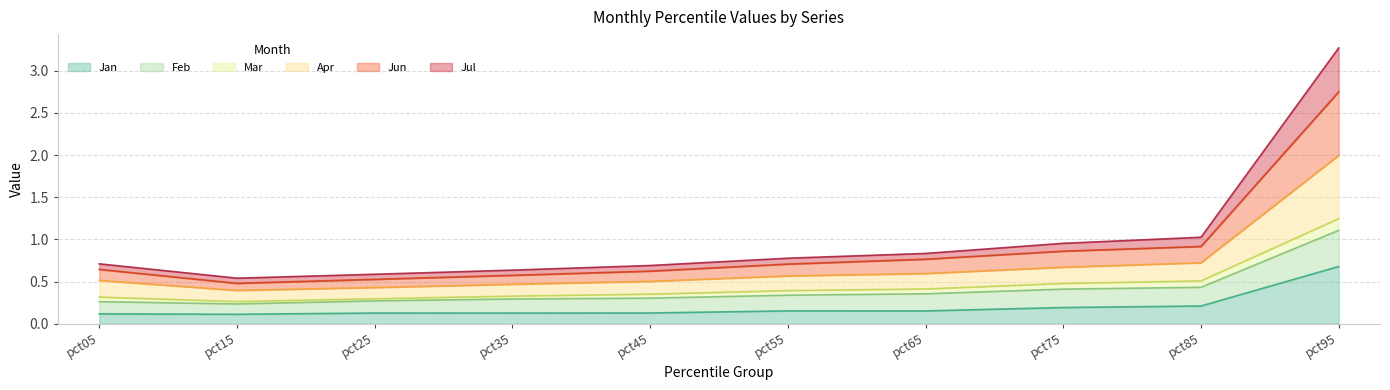

Rank the categories by Apr value from lowest to highest.

pct15, pct25, pct35, pct45, pct05, pct55, pct65, pct75, pct85, pct95